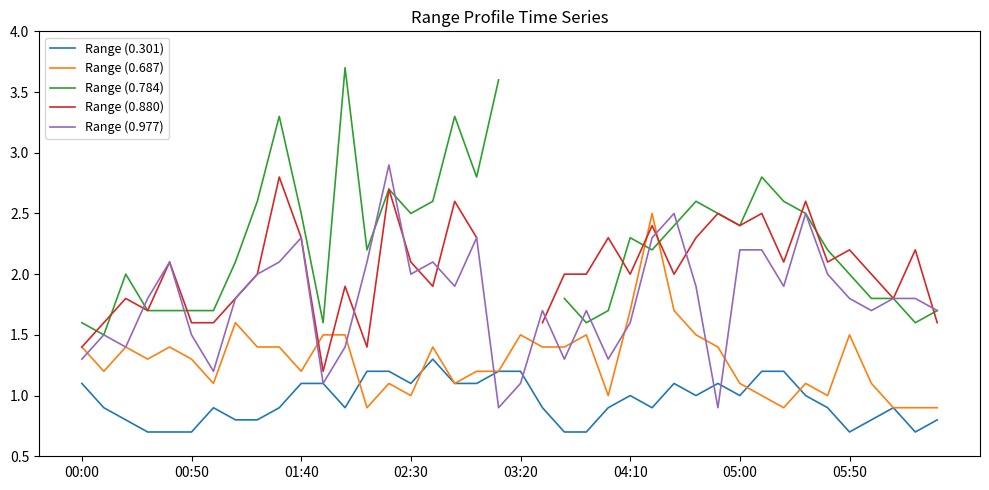

Which series has the largest range (max minus min)?

Range (0.784)